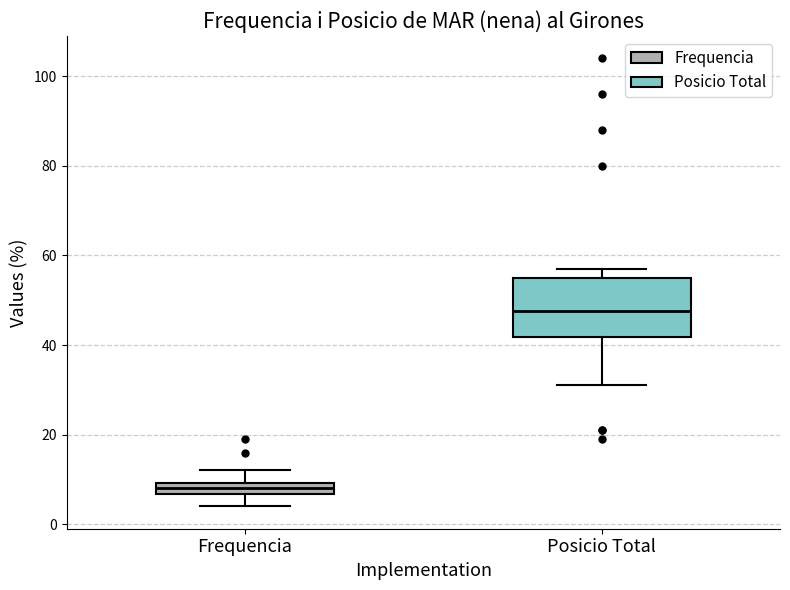

Which box has the highest median line?

Posicio Total